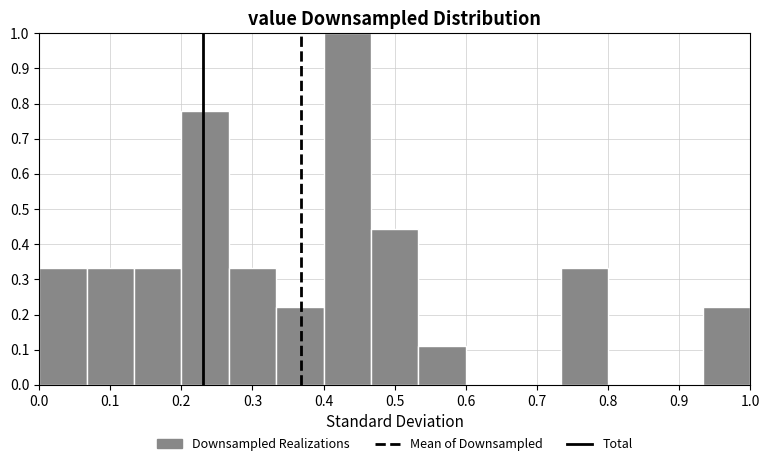

Reading left to right, transcribe this chart: for each bar, give the range it covers on the x-axis and its height. Neither the bar edges nor the heights are printed on the chart, so give them approximately, as read against the axes.

0.00 to 0.07: 0.33
0.07 to 0.13: 0.33
0.13 to 0.20: 0.33
0.20 to 0.27: 0.78
0.27 to 0.33: 0.33
0.33 to 0.40: 0.22
0.40 to 0.47: 1.00
0.47 to 0.53: 0.44
0.53 to 0.60: 0.11
0.60 to 0.67: 0
0.67 to 0.73: 0
0.73 to 0.80: 0.33
0.80 to 0.87: 0
0.87 to 0.93: 0
0.93 to 1.00: 0.22